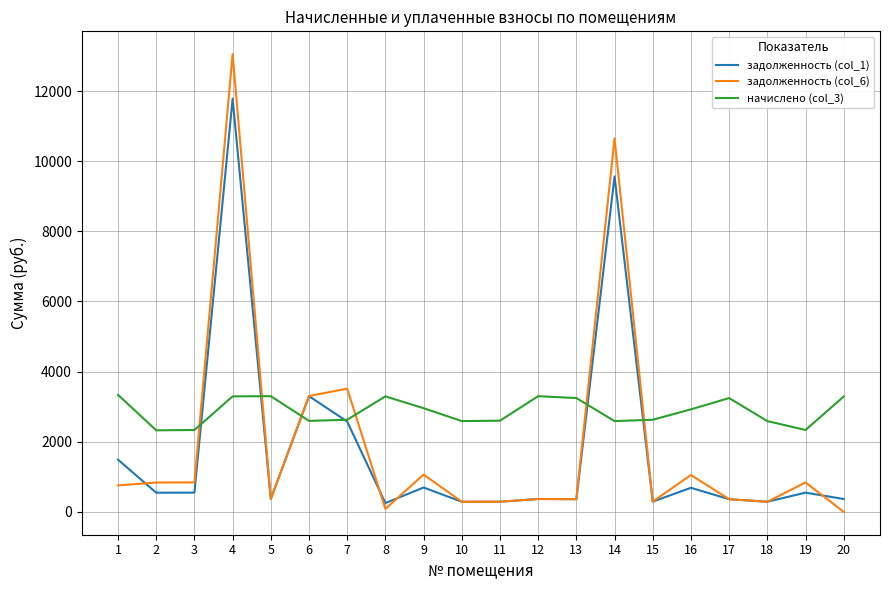

Which series has the largest total across all categories?

начислено (col_3)